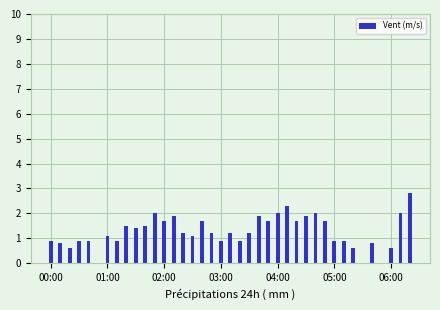

Reading left to right, list all the values displayed in this chart.

0.9	0.8	0.6	0.9	0.9	0.0	1.1	0.9	1.5	1.4	1.5	2.0	1.7	1.9	1.2	1.1	1.7	1.2	0.9	1.2	0.9	1.2	1.9	1.7	2.0	2.3	1.7	1.9	2.0	1.7	0.9	0.9	0.6	0.0	0.8	0.0	0.6	2.0	2.8